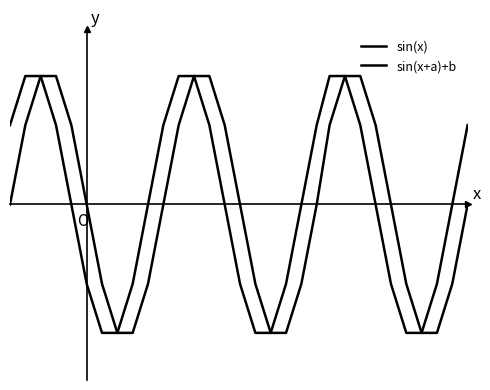

Does the chart display data point markers on the line(s)?

No